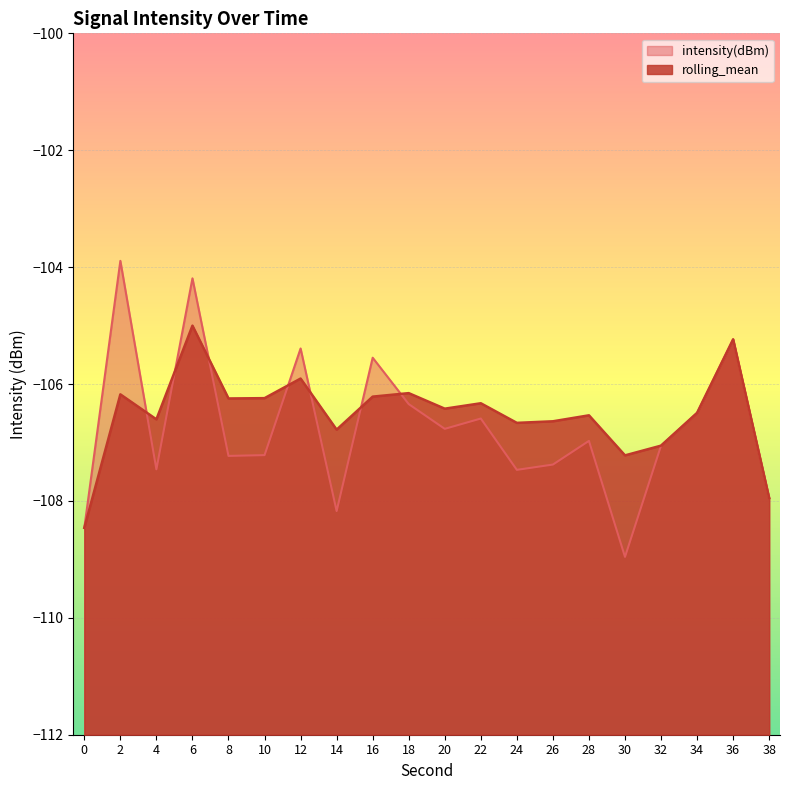

List the labels in order of intensity(dBm) value, smallest first.

30, 0, 14, 38, 24, 4, 26, 8, 10, 32, 28, 20, 22, 34, 18, 16, 12, 36, 6, 2